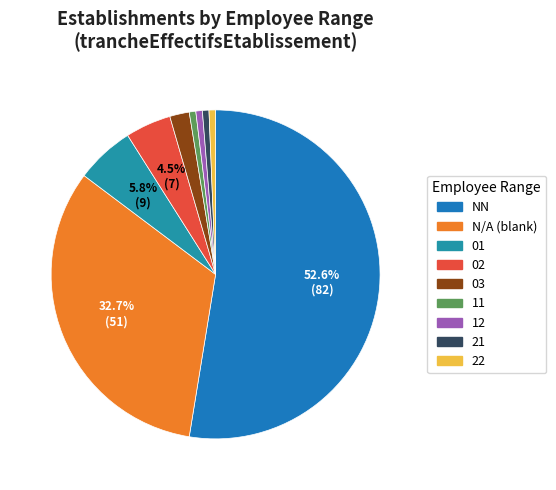

What is the largest slice in the pie chart?

NN